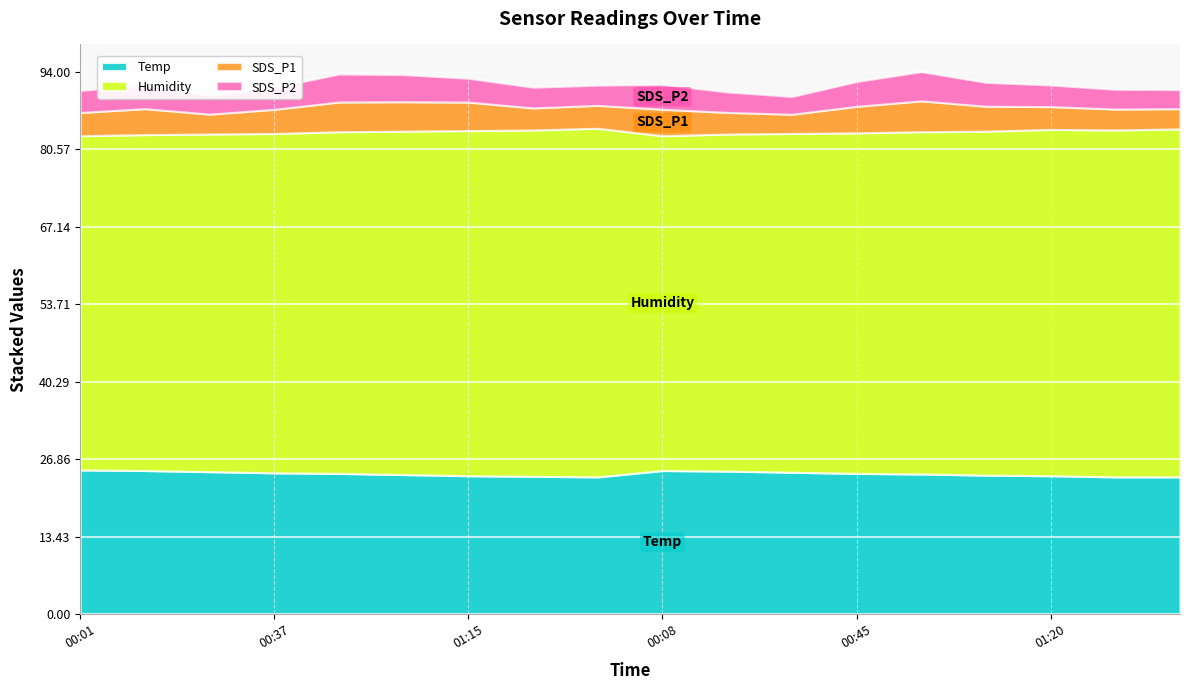

At which category does Temp reach its first local valley?

01:37